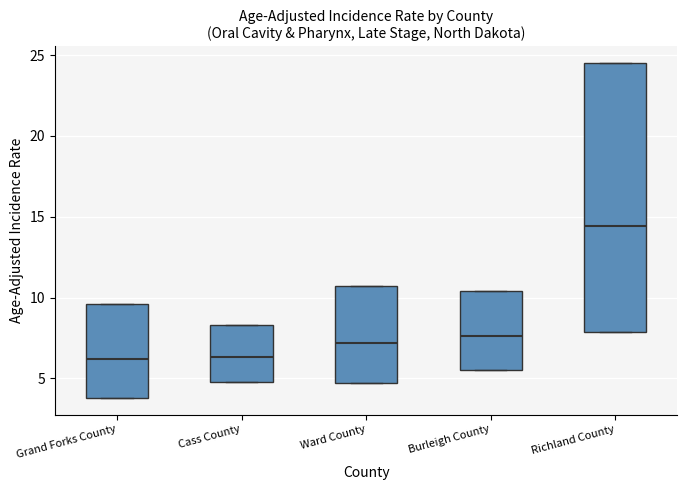

Which box's median line is the highest?

Richland County